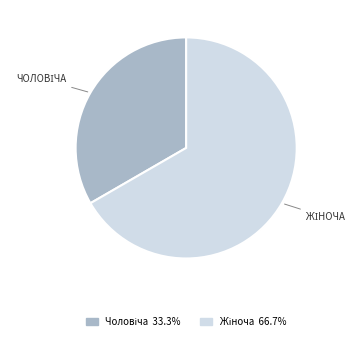

Is there a majority slice in this chart?

Yes